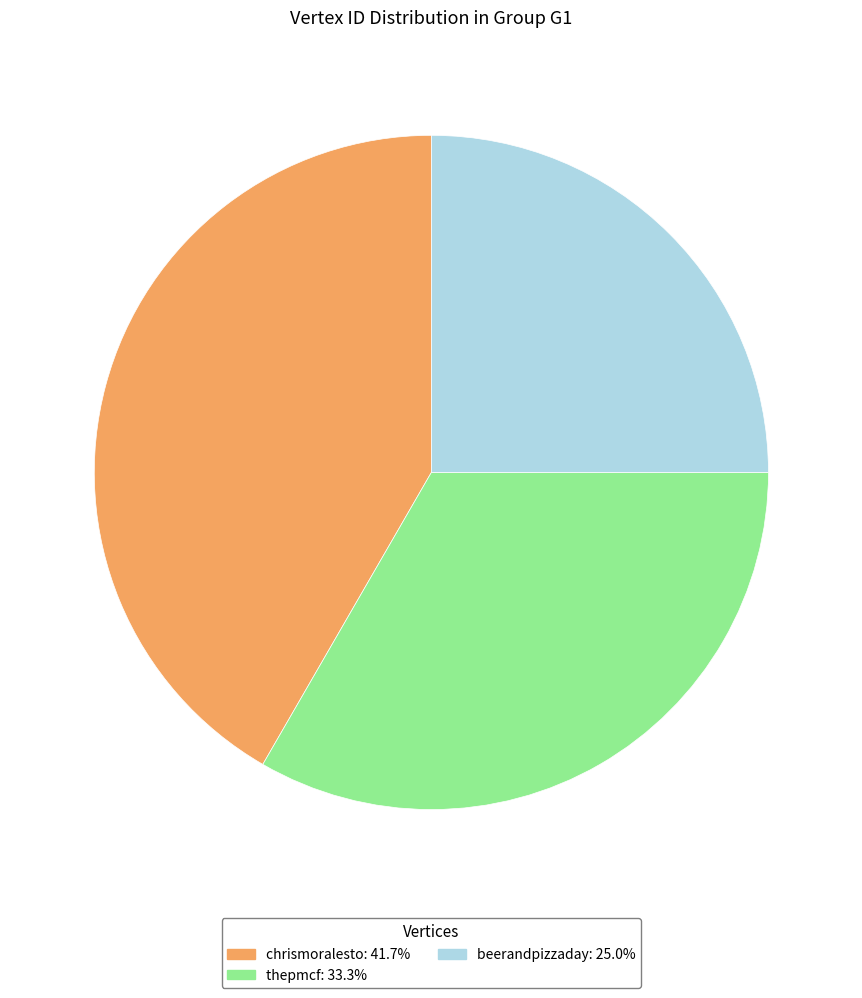

Does any single category account for the majority?

No